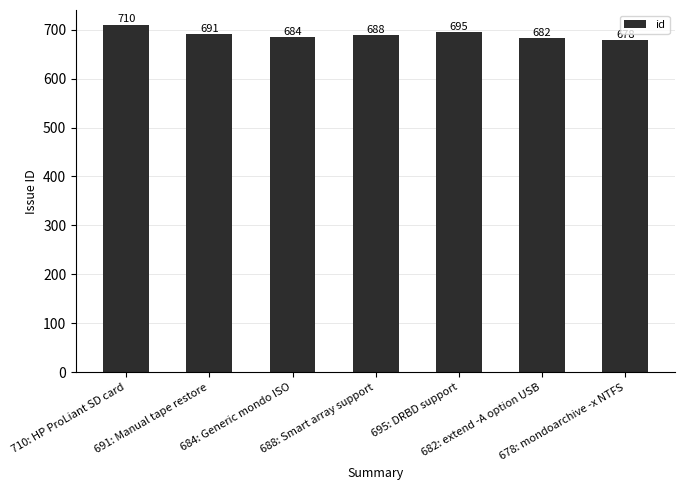

The chart shows a value of 1236 at 691: Manual tape restore. True or false?

False